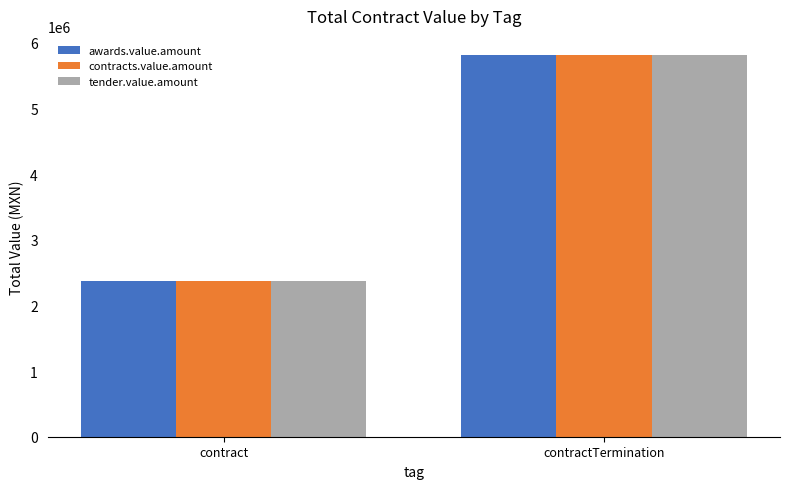

How many bars are there in total?

6